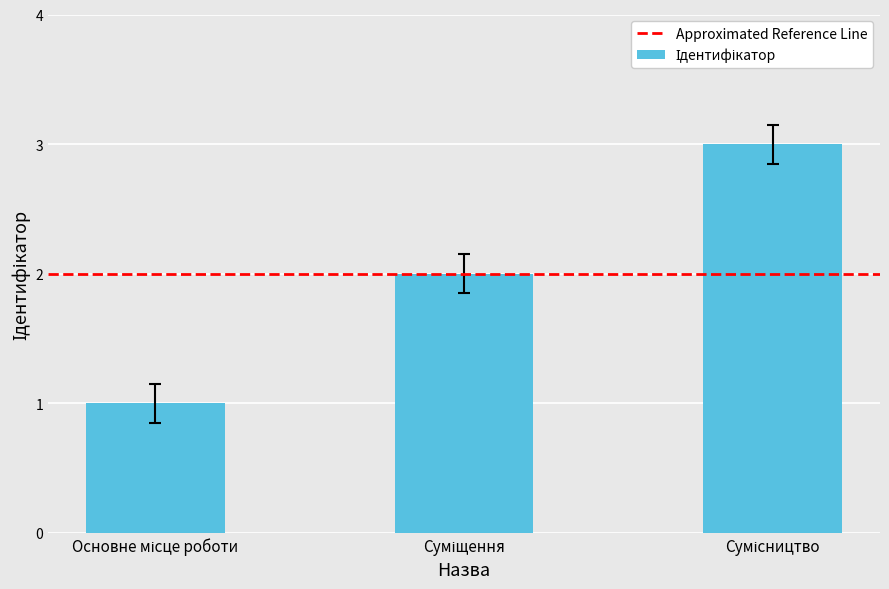

What is the sum of all values?

6